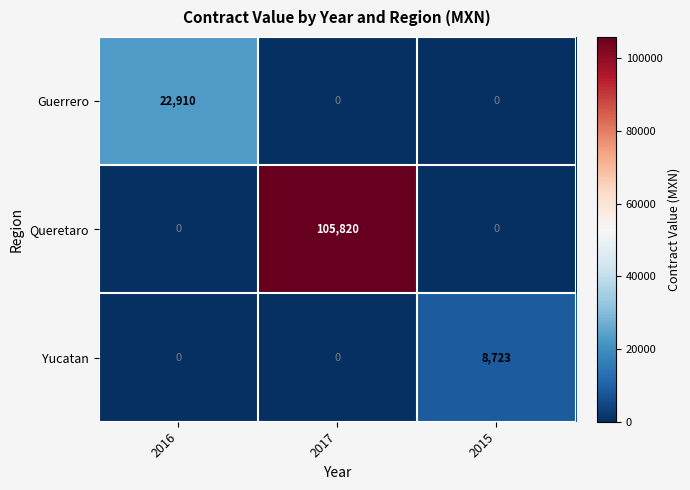

What is the sum of the Queretaro values at 2017 and 2015?

105820